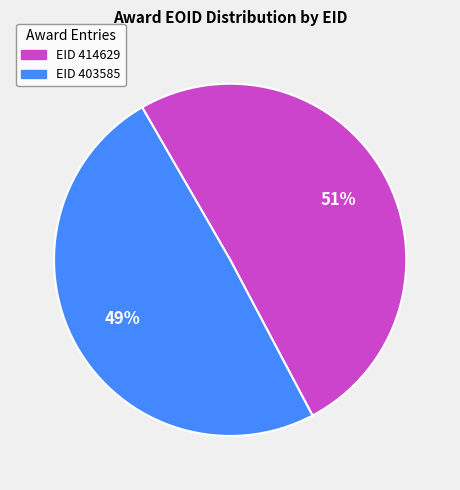

Does any single category account for the majority?

Yes